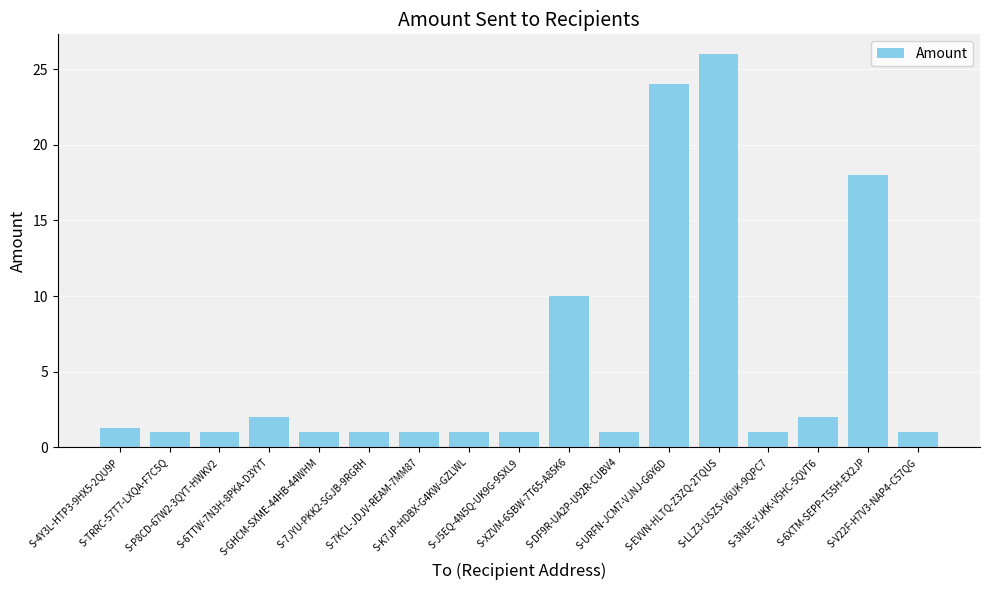

How many data points does each series have?

17